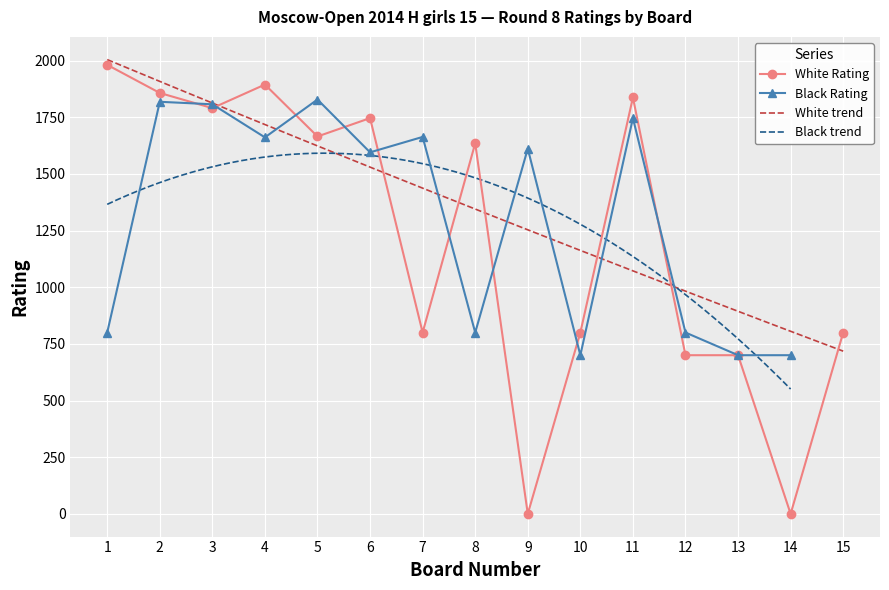

Which has a higher value, 6 or 15?

6